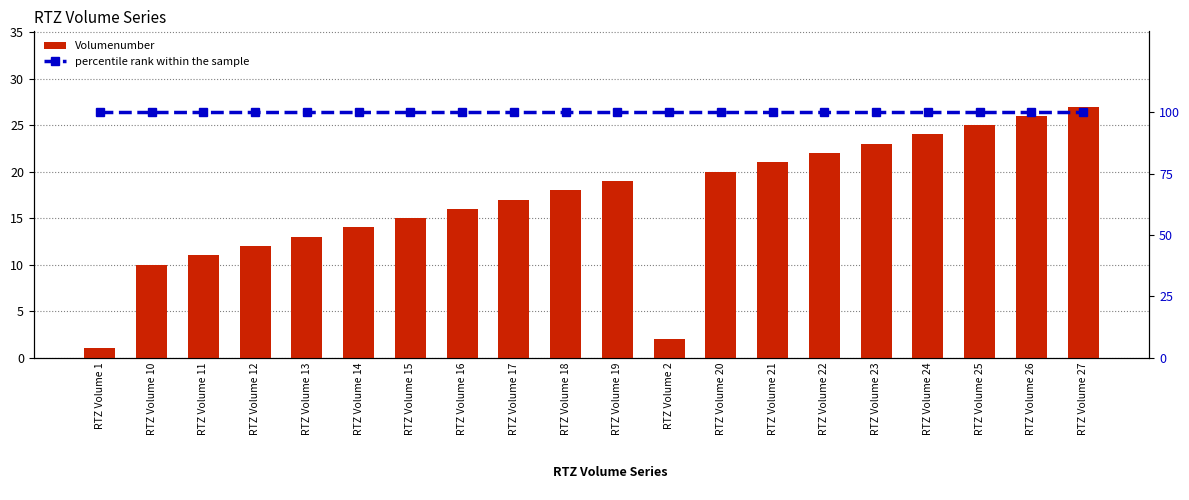

What is the average value of the Volumenumber series?

17